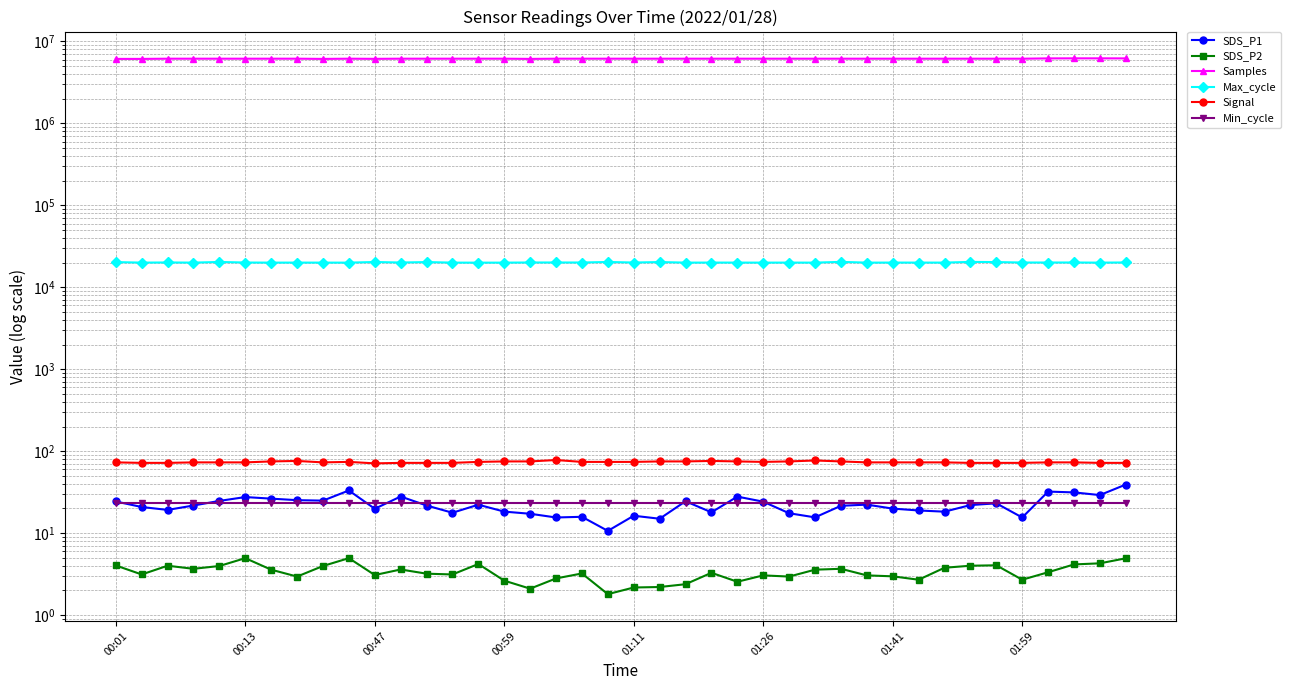

What is the sum of all Samples values?

246554942.0